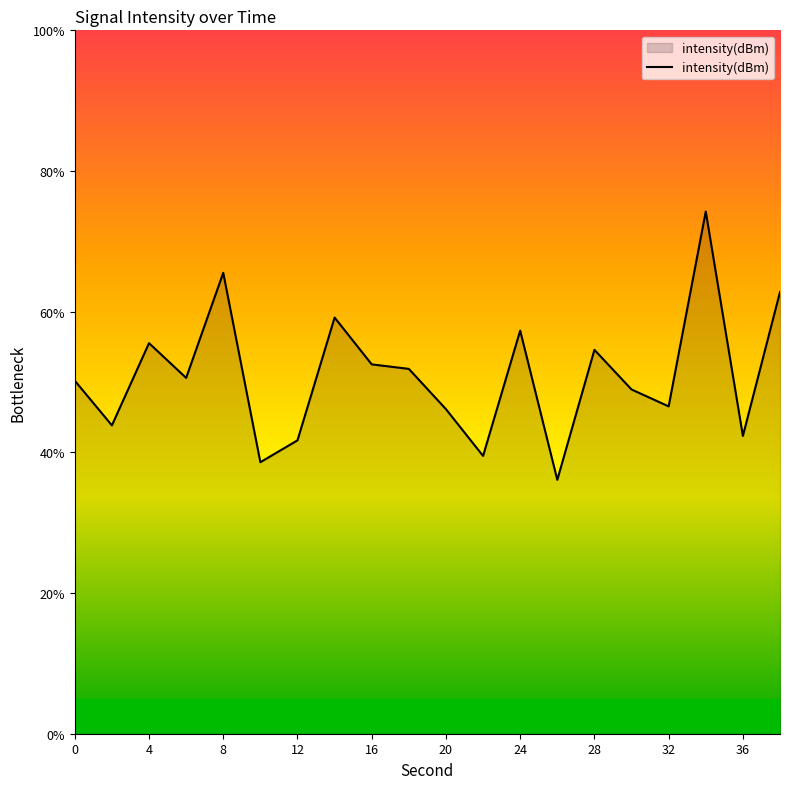

What is the difference between the second highest and second lowest values?

26.9